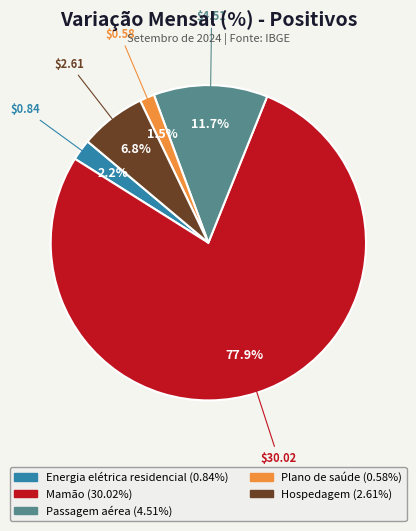

Count the number of slices in the pie.

5